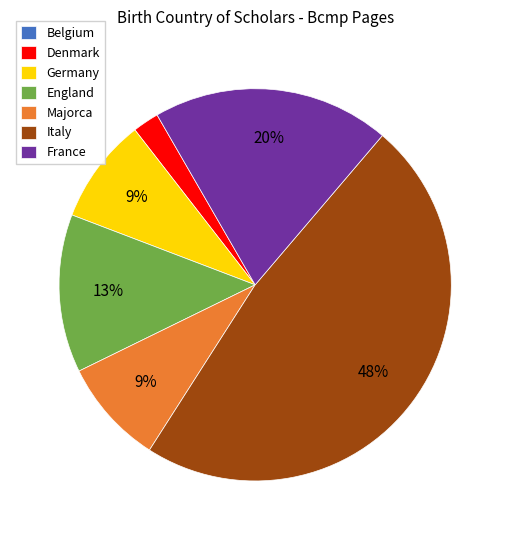

What percentage is the Majorca slice, to the nearest percent?

9%